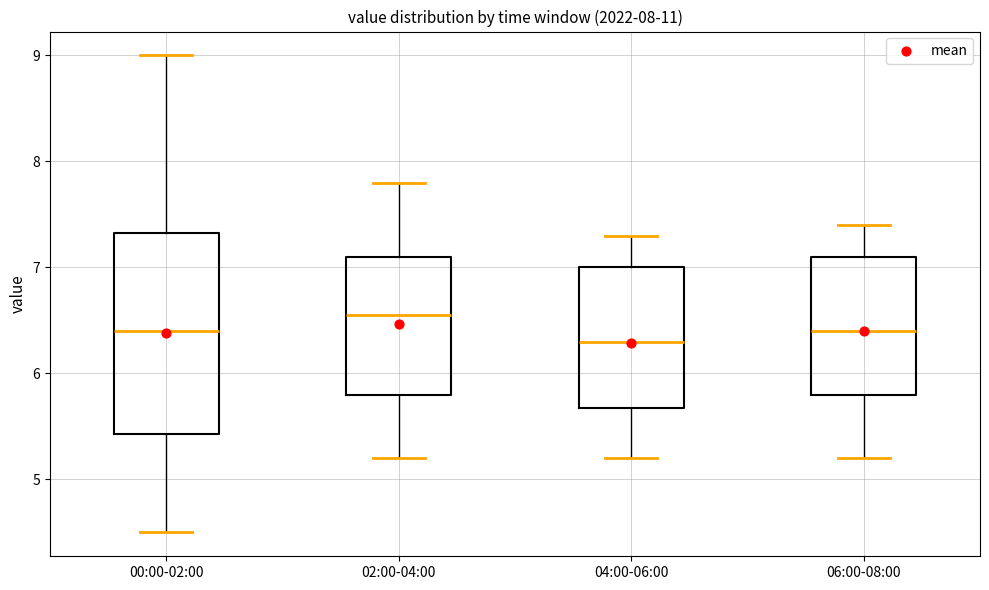

Which box's median line is the highest?

02:00-04:00